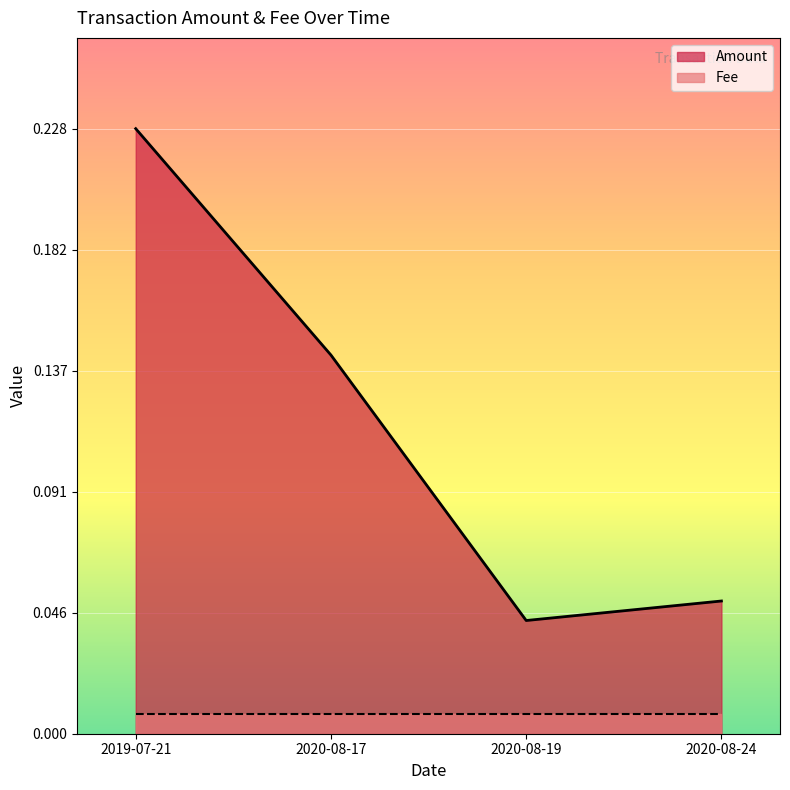

What is the change in value from 2020-08-17 to 2020-08-24?

-0.1